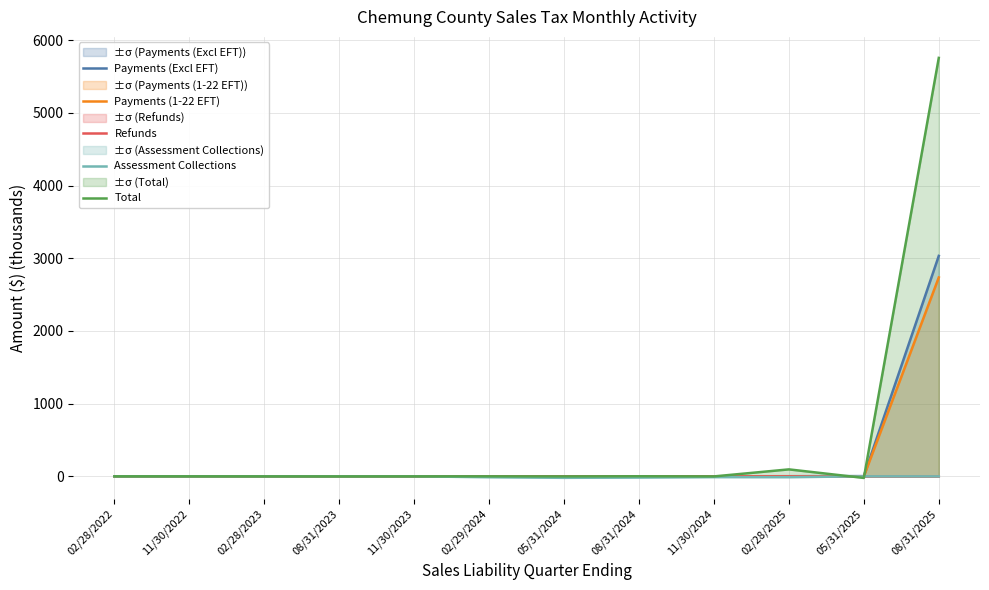

True or false: Payments (Excl EFT) and Refunds cross at least once.

False